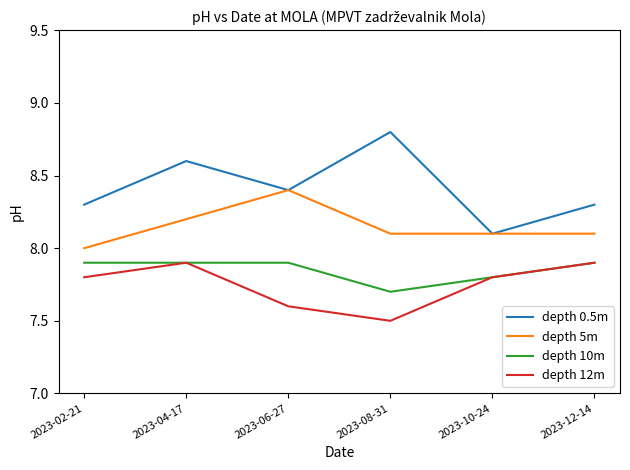

True or false: depth 12m and depth 0.5m cross at least once.

False